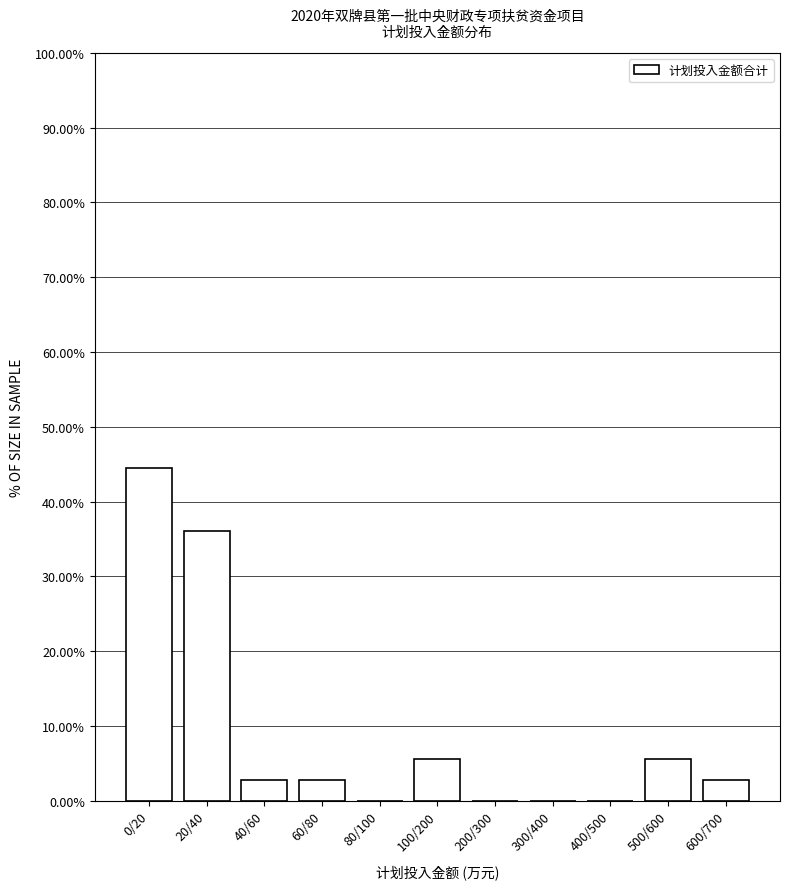

Reading left to right, transcribe all the data shown in this chart.

0/20=44.4	20/40=36.1	40/60=2.8	60/80=2.8	80/100=0.0	100/200=5.6	200/300=0.0	300/400=0.0	400/500=0.0	500/600=5.6	600/700=2.8